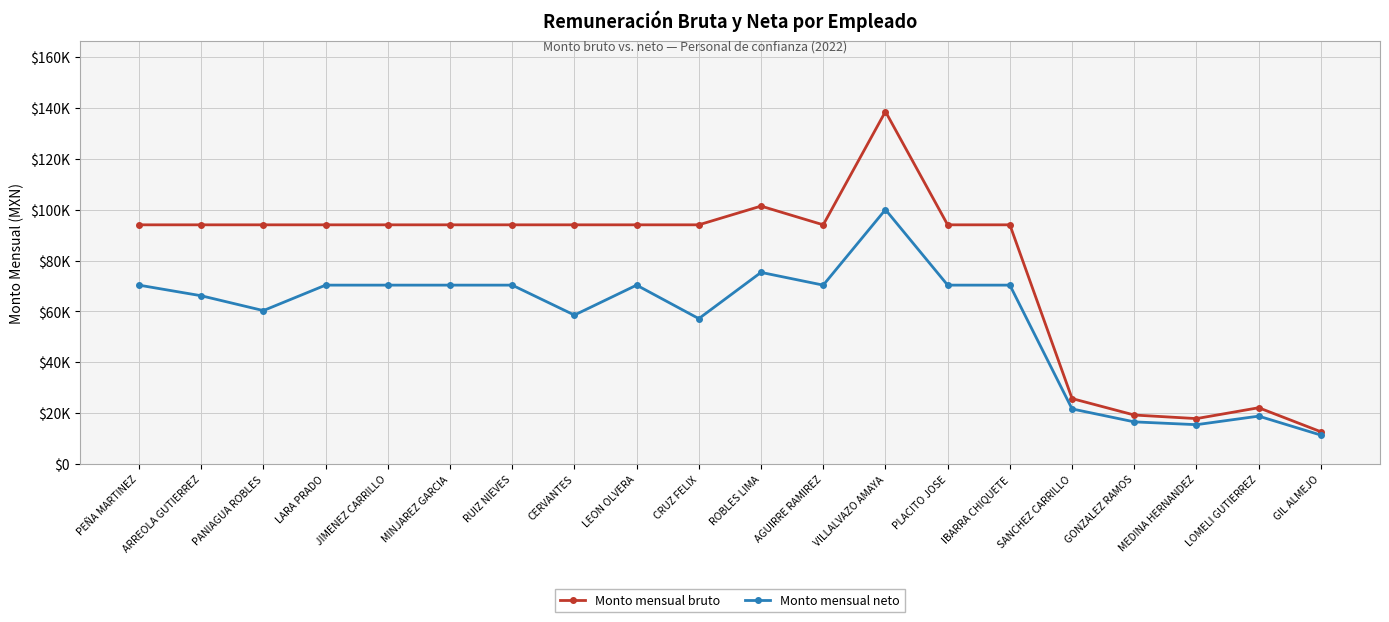

Which series changed the most between ARREOLA GUTIERREZ and JIMENEZ CARRILLO?

Monto mensual neto